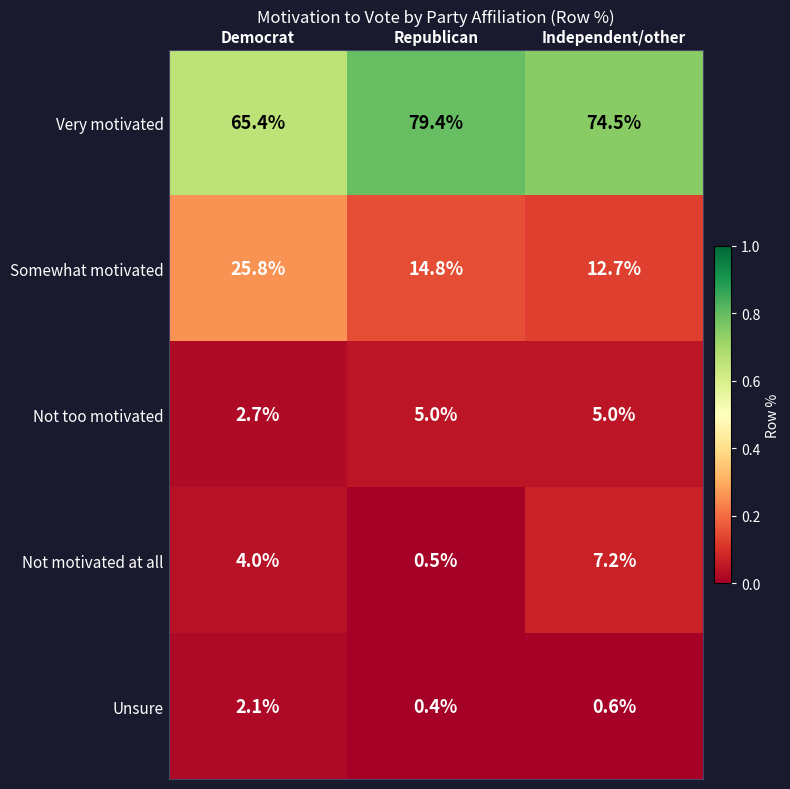

Which label corresponds to the smallest value in the chart?

Republican